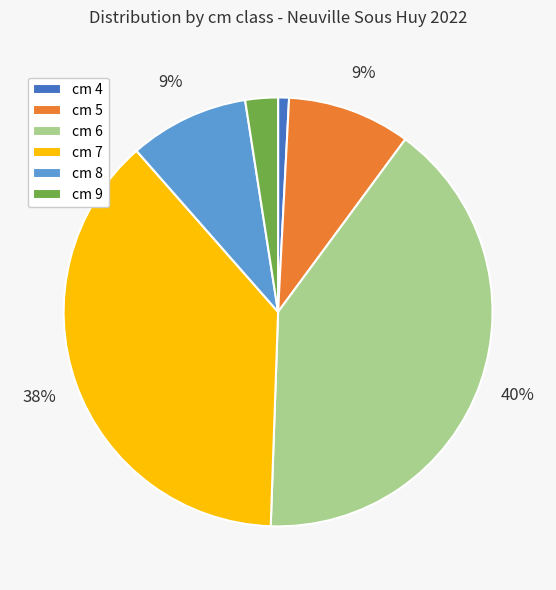

True or false: cm 5 accounts for 9% of the total.

True